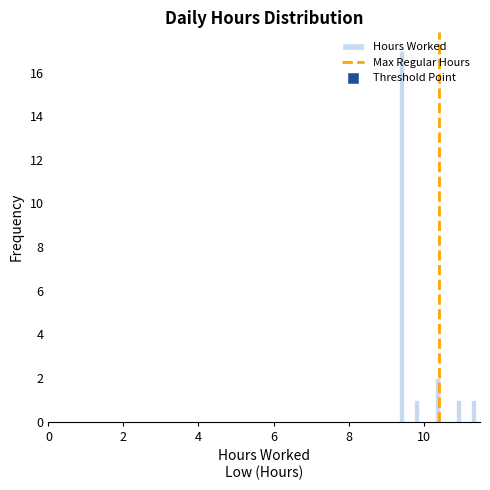

Around what value on the x-axis is the tallest bar? Give the approximate position of its centre, as read against the axis.

9.4